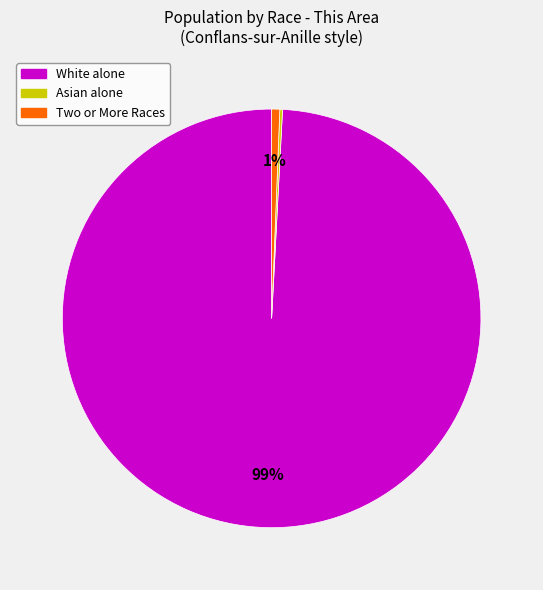

Does any single category account for the majority?

Yes